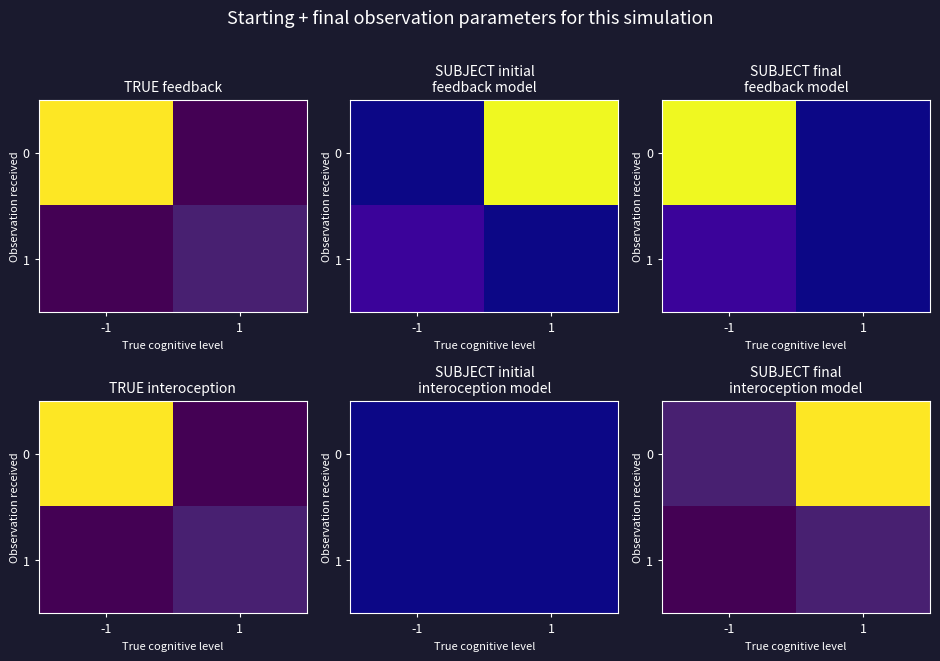

The 0 series shows 8 at -1. True or false?

False